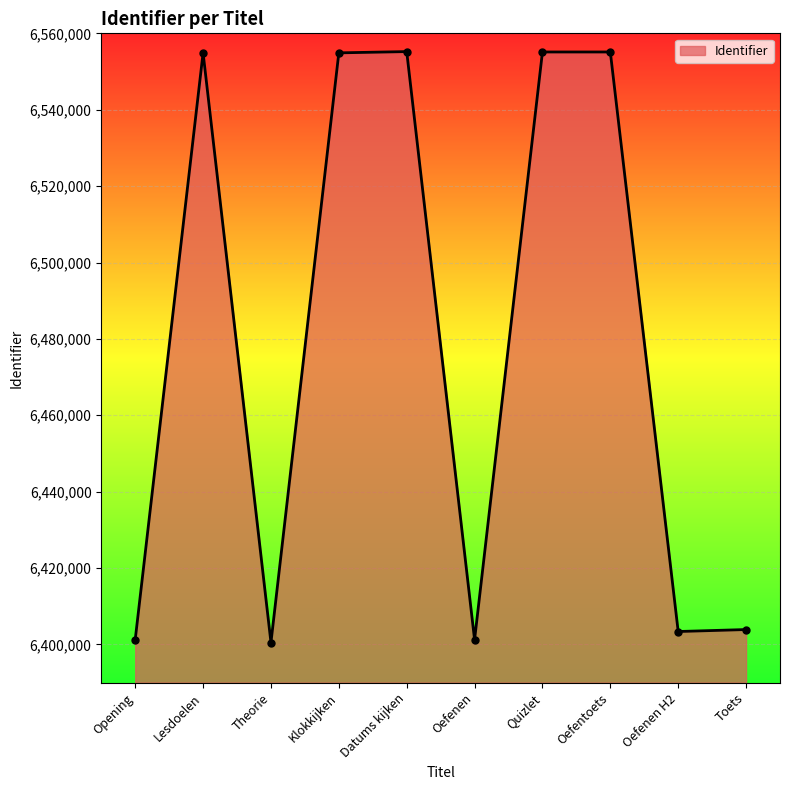

Where is the first local maximum?

Lesdoelen